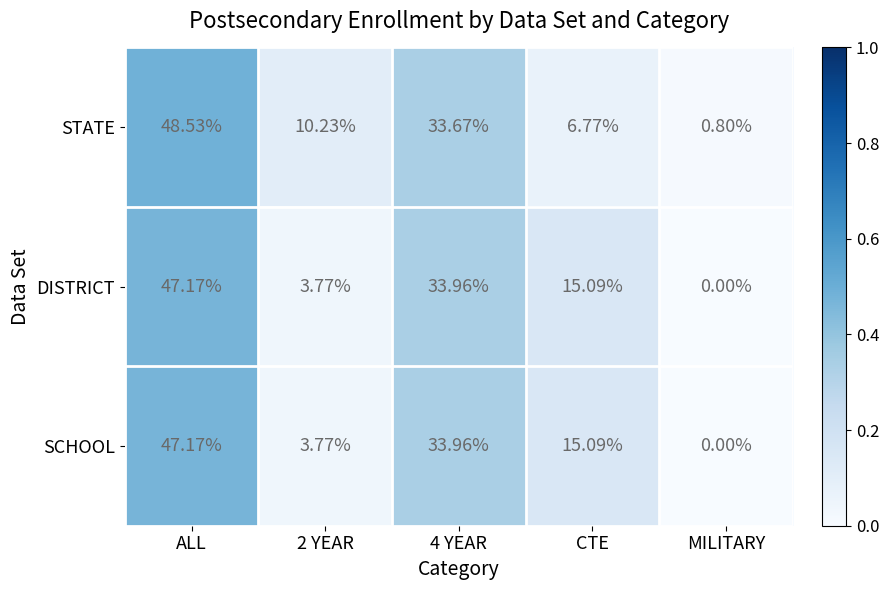

Which series changed the most between 2 YEAR and MILITARY?

STATE